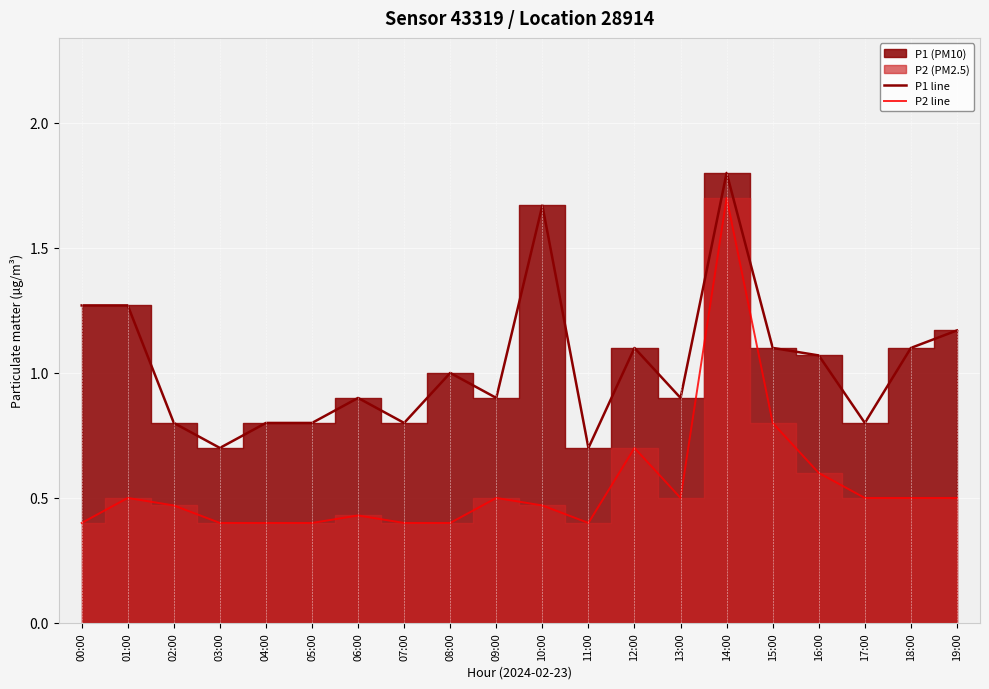

What is the sum of the P1 line values at 09:00 and 11:00?

1.6